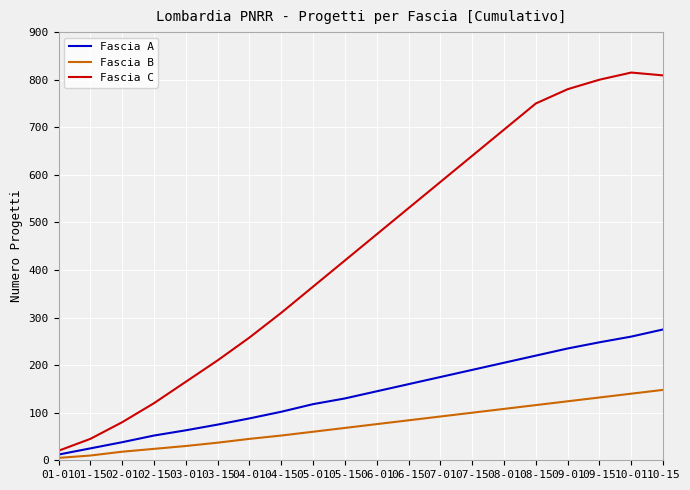

What is the total value across all series at 07-15?

930